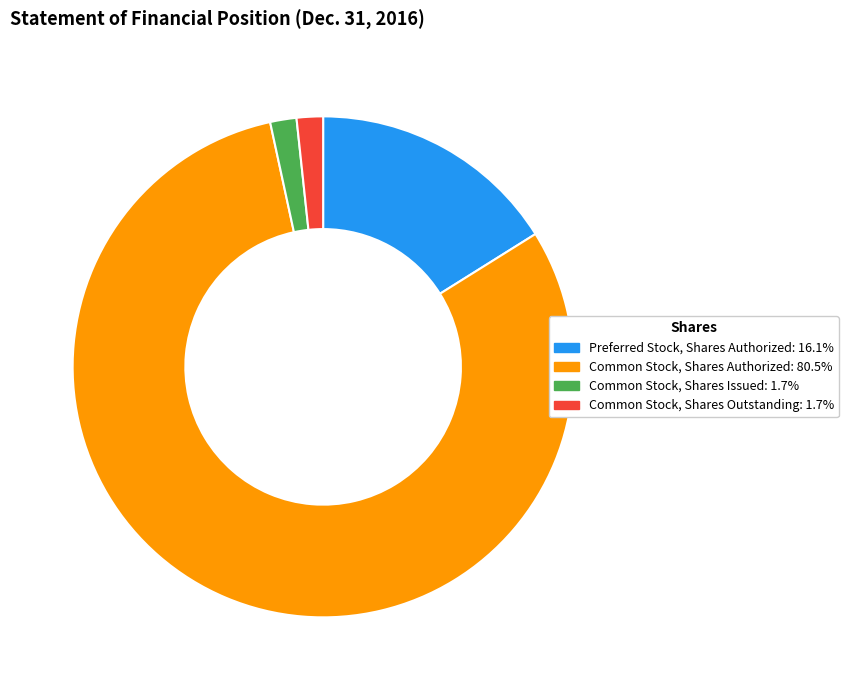

Is it true that Preferred Stock, Shares Authorized is 16% of the pie?

True